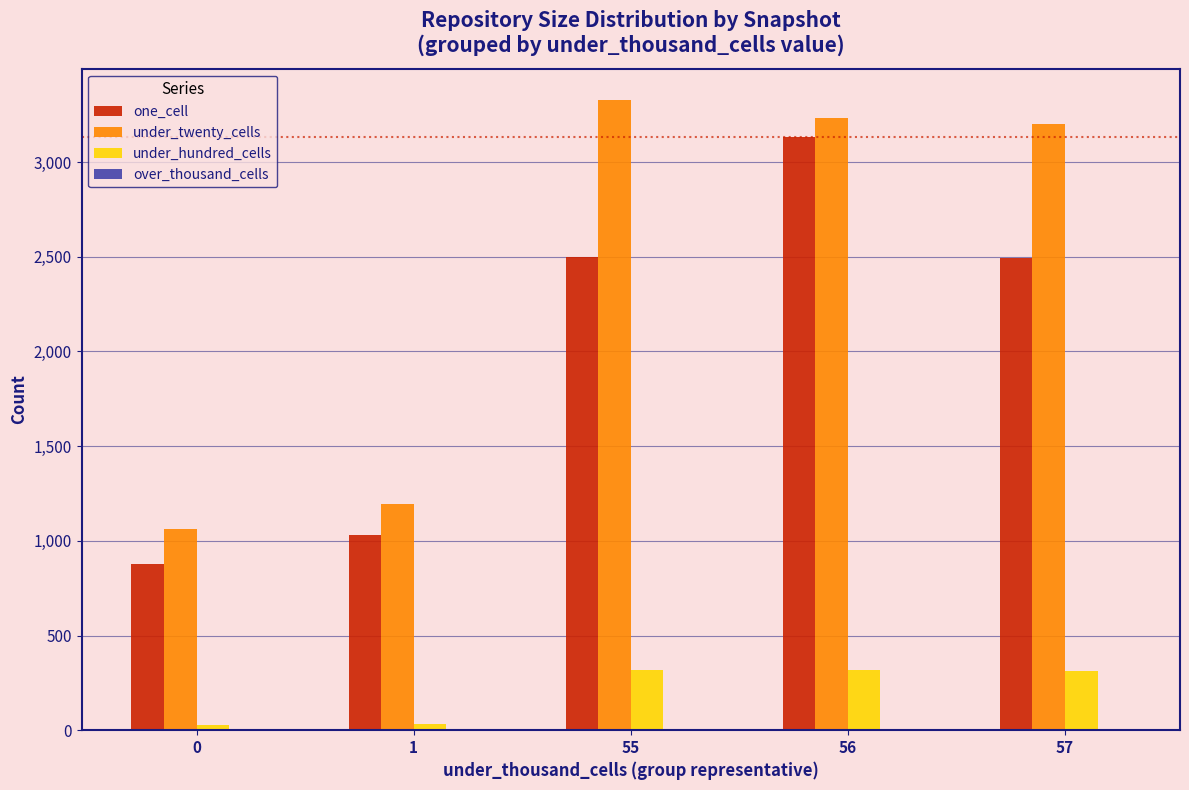

Are the bars grouped side by side (vs. stacked)?

Yes